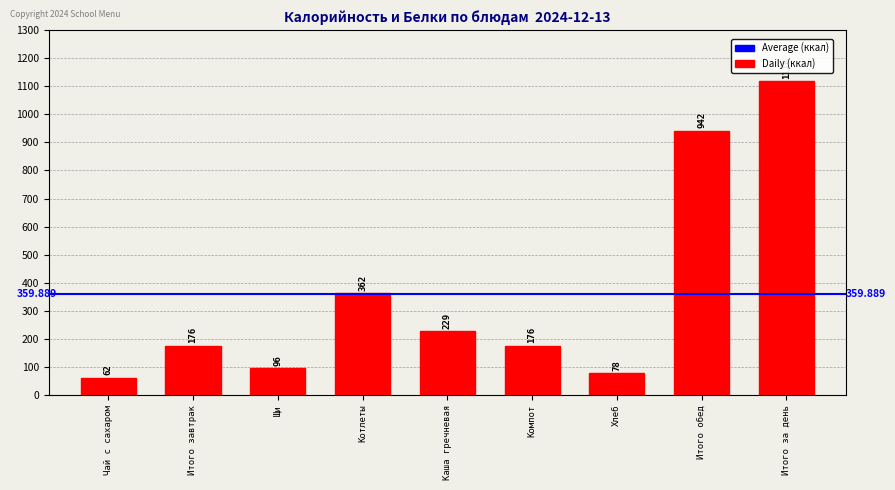

What position from the right is Итого за день?

1